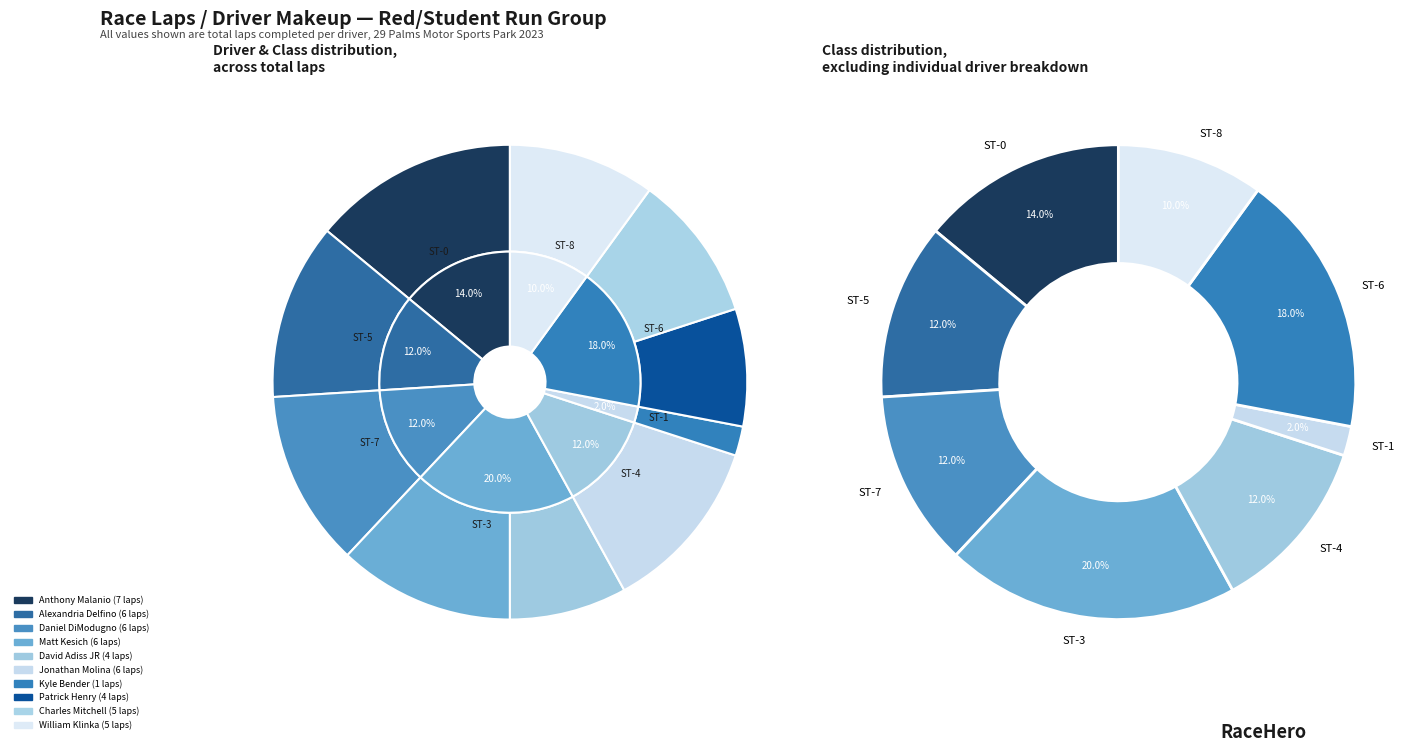

Does William Klinka represent more than half of the total?

No